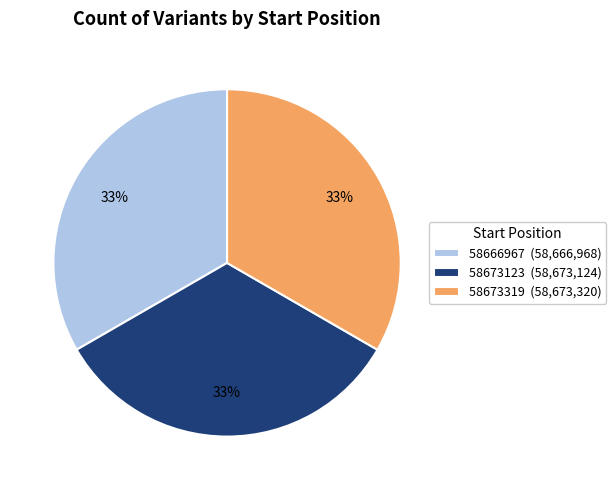

Does any single category account for the majority?

No